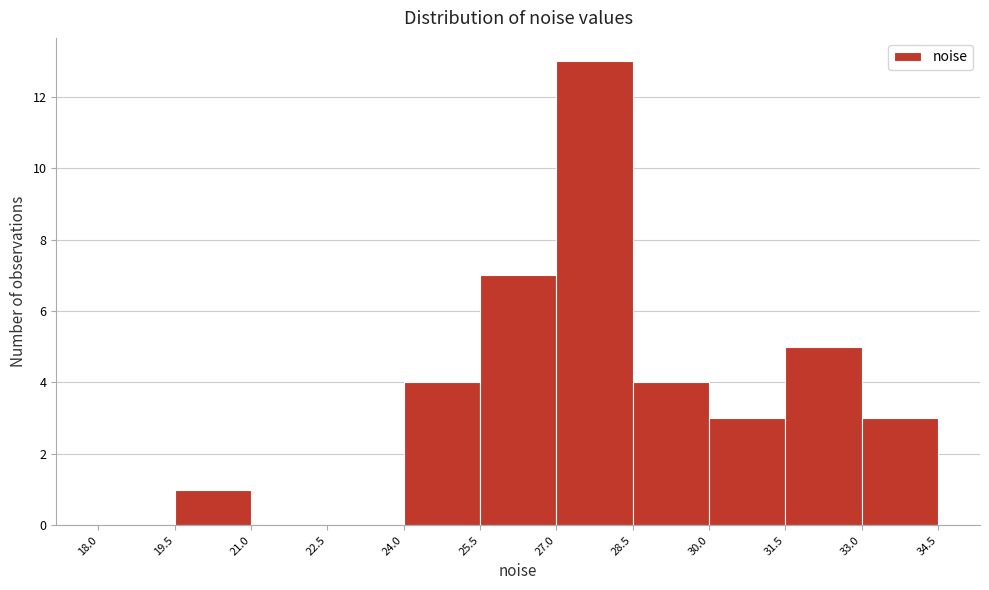

Reading left to right, transcribe this chart: for each bar, give the range it covers on the x-axis and its height. The values are not printed on the chart, so give them approximately, as read against the axis.

18.0 to 19.5: 0
19.5 to 21.0: 1
21.0 to 22.5: 0
22.5 to 24.0: 0
24.0 to 25.5: 4
25.5 to 27.0: 7
27.0 to 28.5: 13
28.5 to 30.0: 4
30.0 to 31.5: 3
31.5 to 33.0: 5
33.0 to 34.5: 3